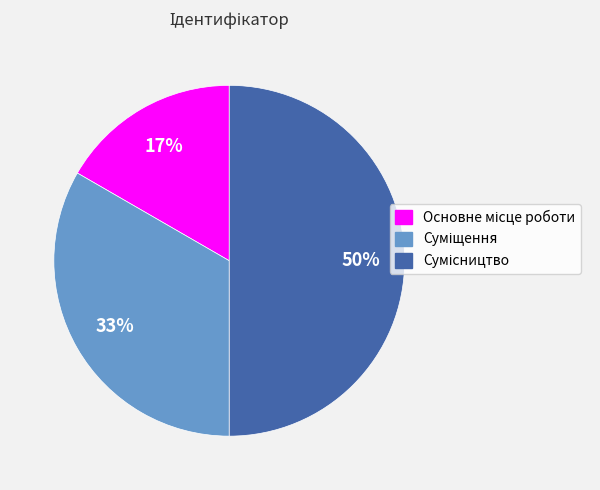

Count the number of slices in the pie.

3